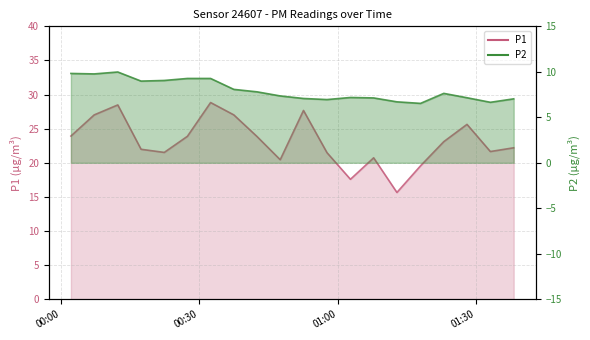

How many distinct data groups are displayed?

2